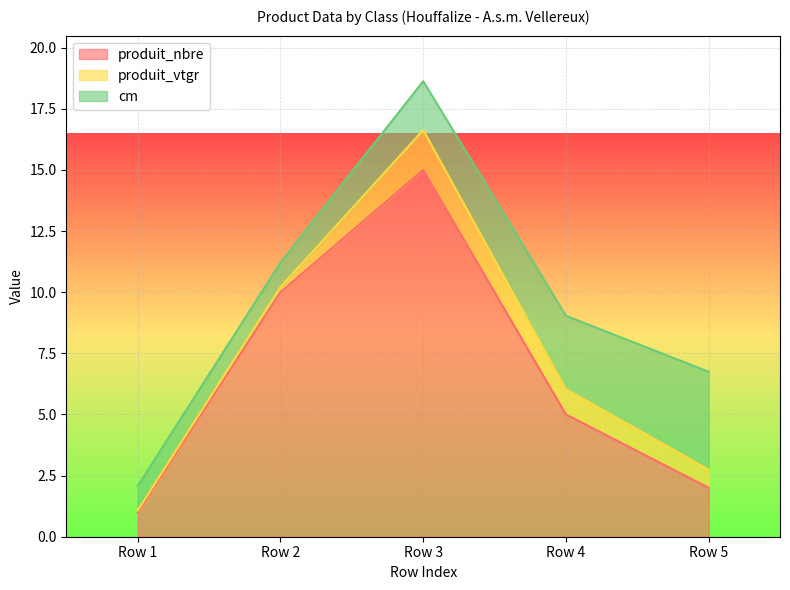

The produit_nbre series shows 7.7 at Row 4. True or false?

False